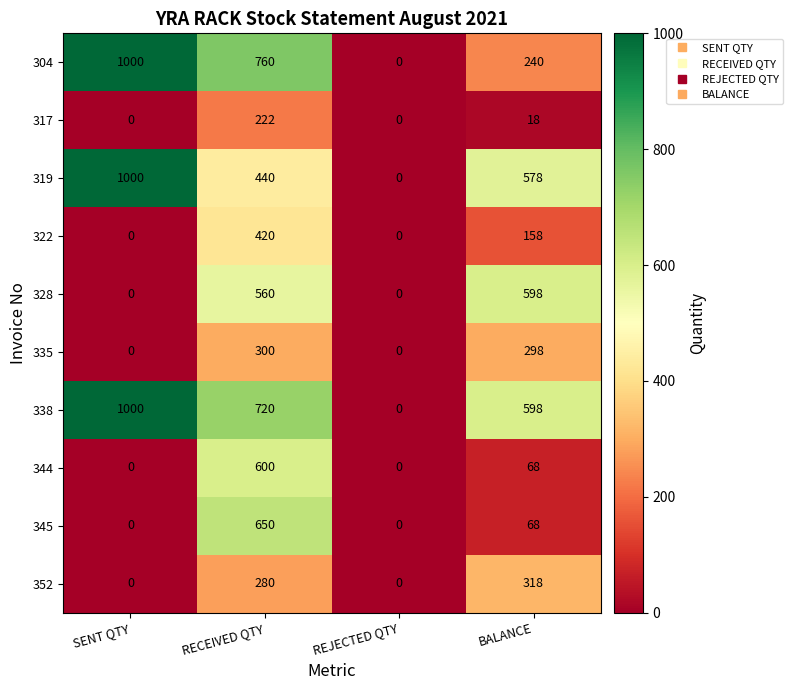

True or false: 352 has a value of 473 at BALANCE.

False